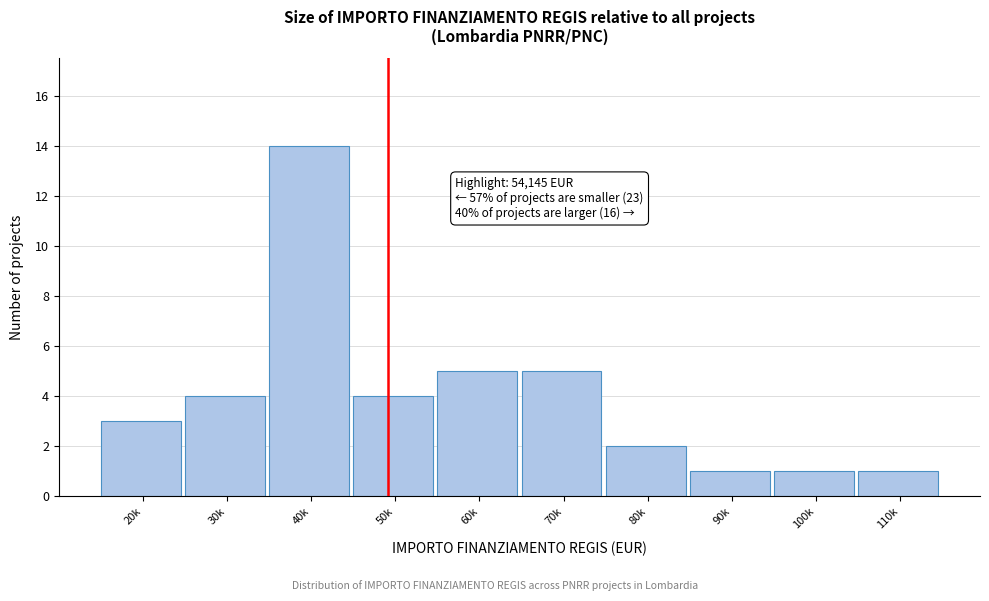

Reading left to right, extract all data points from this chart.

3	4	14	4	5	5	2	1	1	1